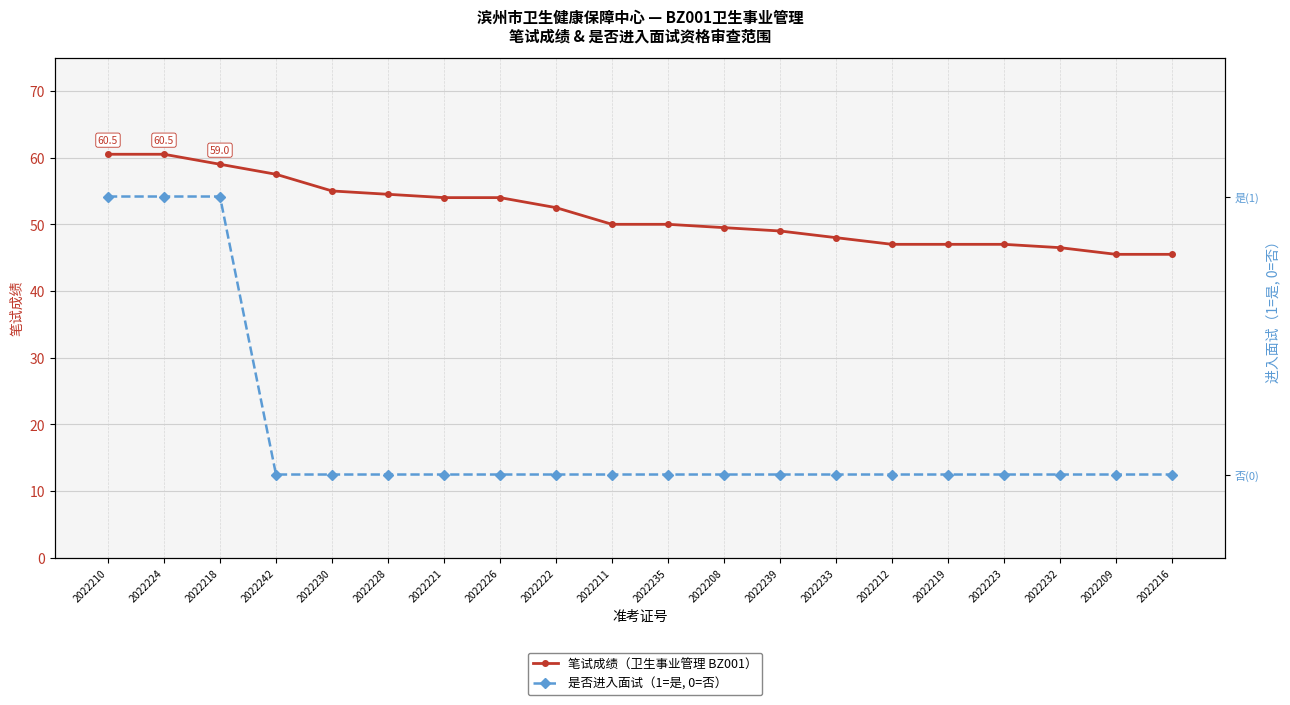

True or false: 是否进入面试（1=是, 0=否） and 笔试成绩（卫生事业管理 BZ001） intersect in this chart.

False